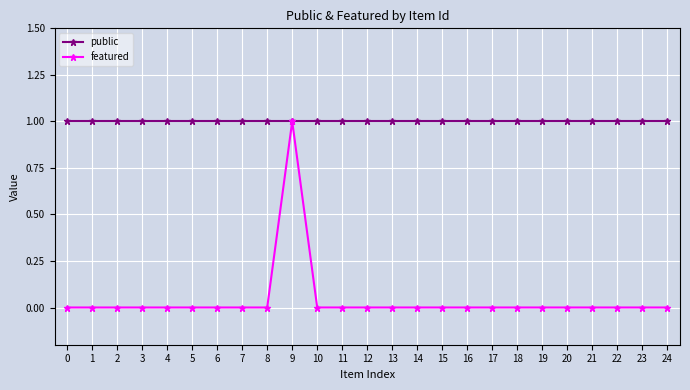

What is the sum of all public values?

25